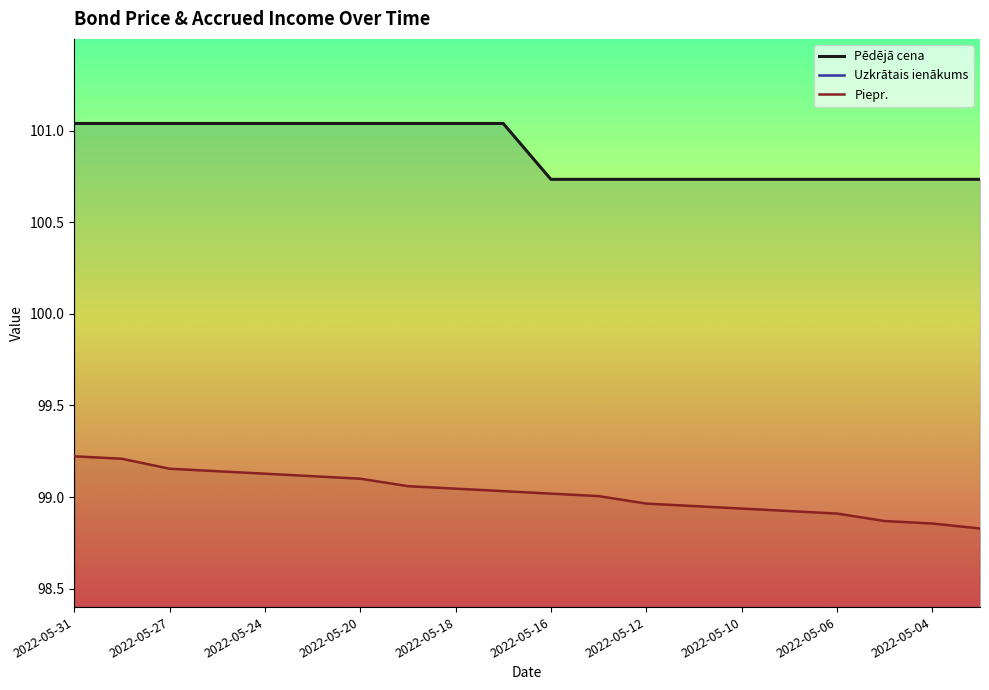

At which label is Uzkrātais ienākums closest to 1?

2022-05-12